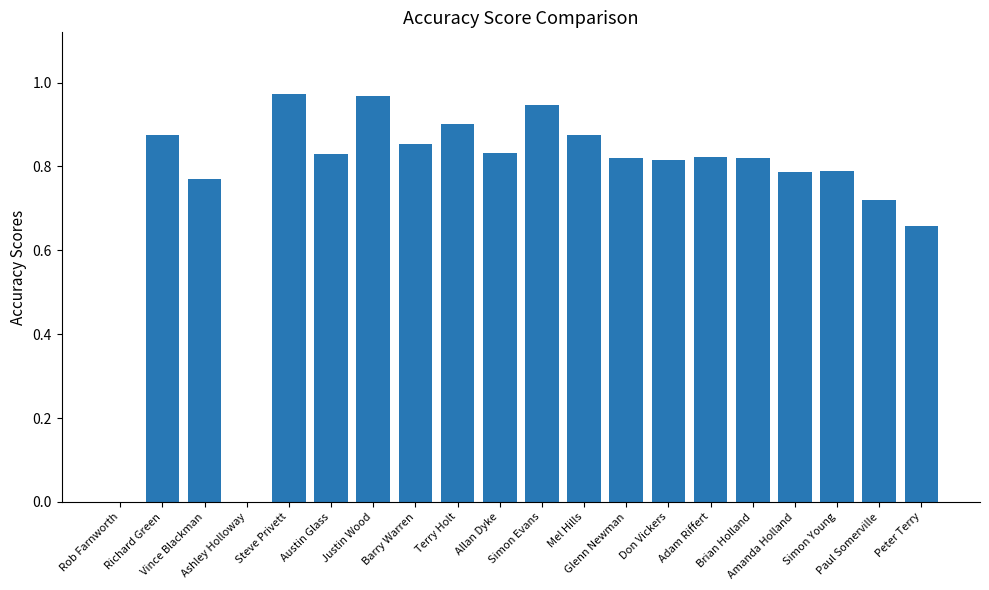

Count the number of categories in the chart.

20